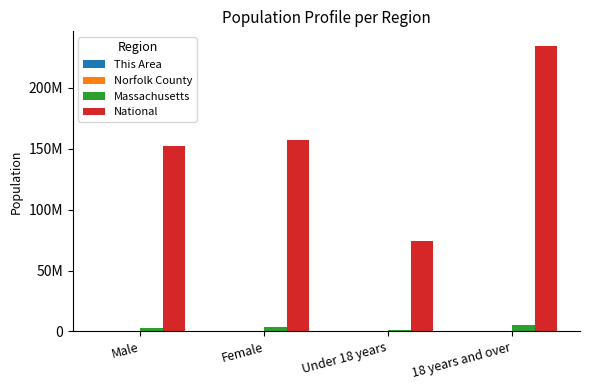

List the series in order of their peak value, lowest first.

This Area, Norfolk County, Massachusetts, National